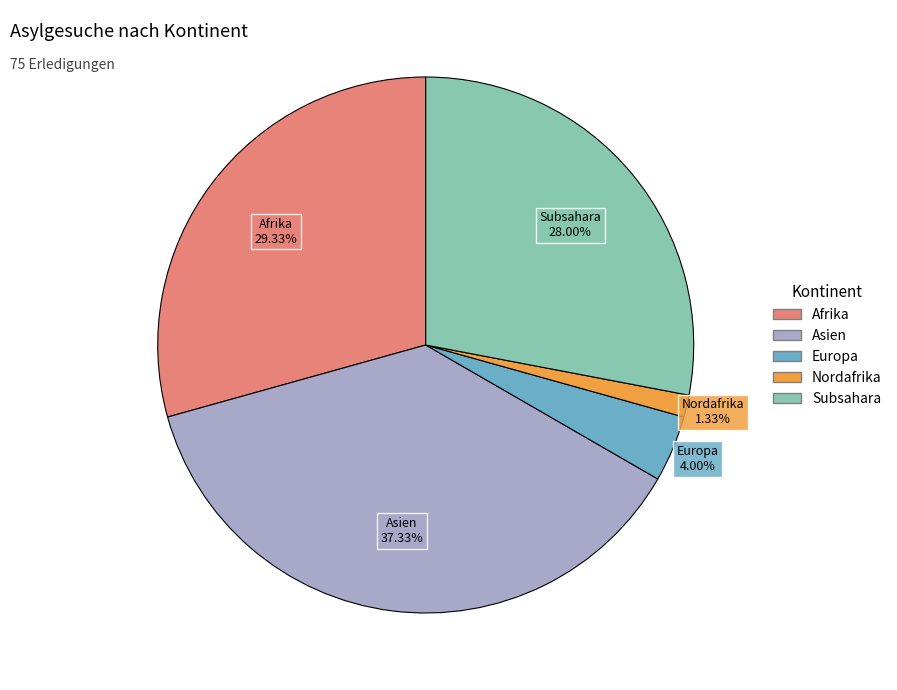

How many slices are in this pie chart?

5